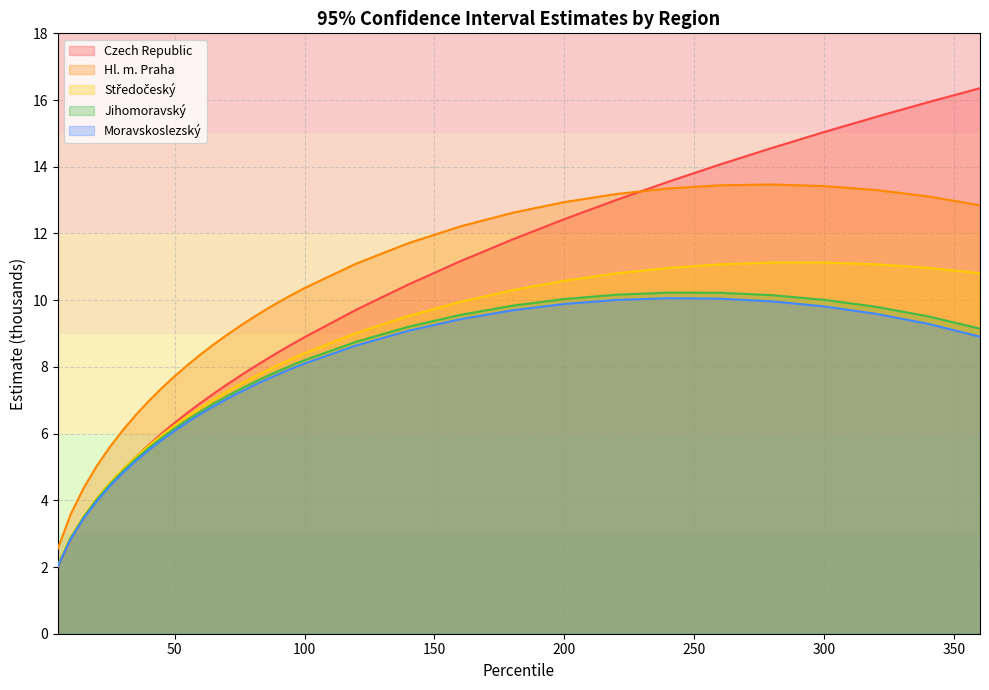

What is the difference between the maximum and second lowest values in the Moravskoslezský series?

7.2